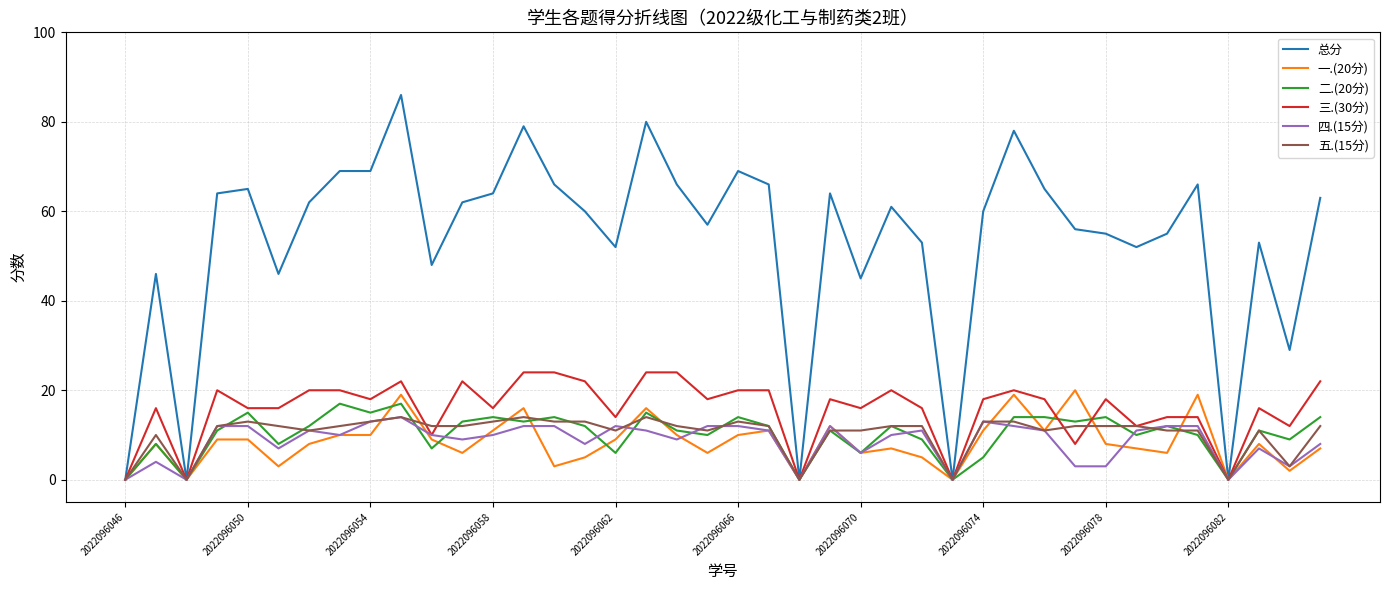

What is the maximum value shown in the chart?

86